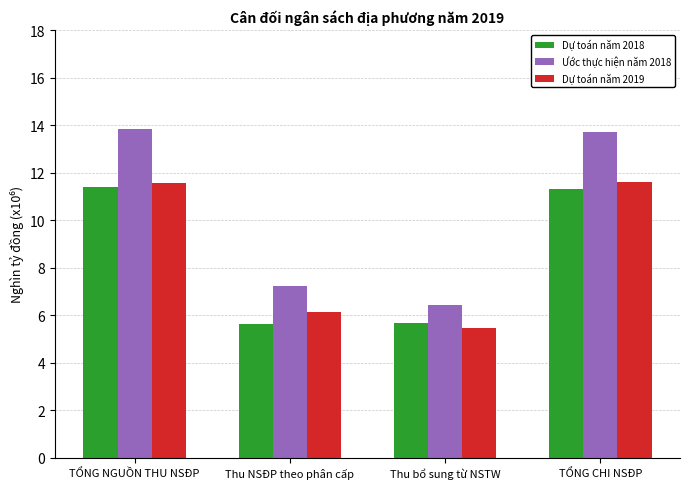

What is the difference between the Ước thực hiện năm 2018 values at Thu bổ sung từ NSTW and TỔNG CHI NSĐP?

7.3